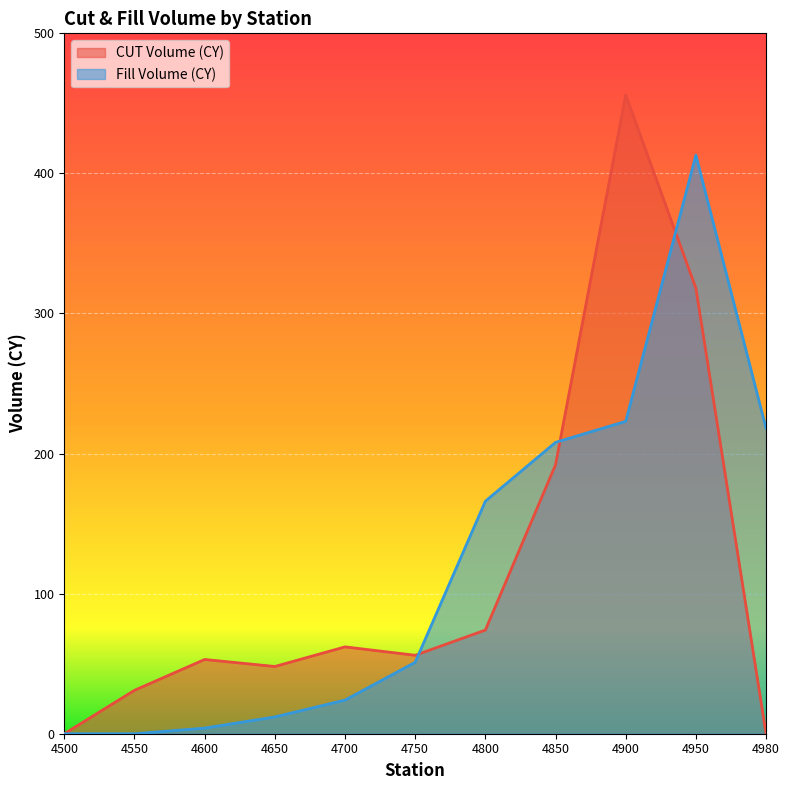

Reading left to right, extract all data points from this chart.

CUT Volume (CY): 0	31	53	48	62	56	74	192	456	318	0
Fill Volume (CY): 0	0	4	12	24	51	166	208	223	413	218